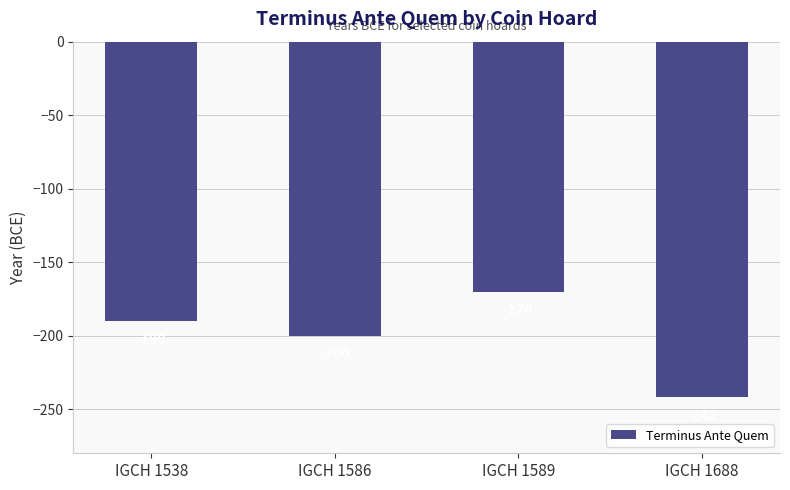

Rank the categories by value from highest to lowest.

IGCH 1589, IGCH 1538, IGCH 1586, IGCH 1688